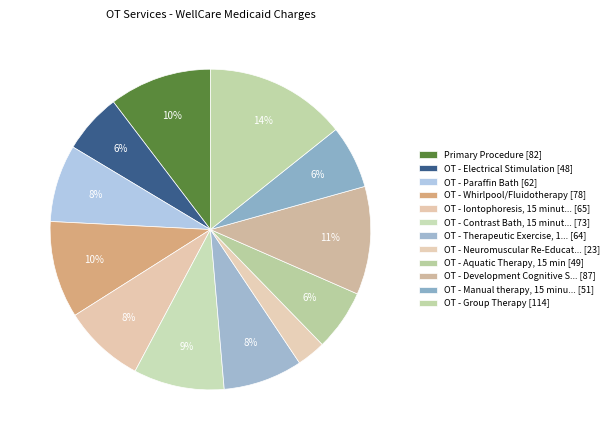

Count the number of slices in the pie.

12